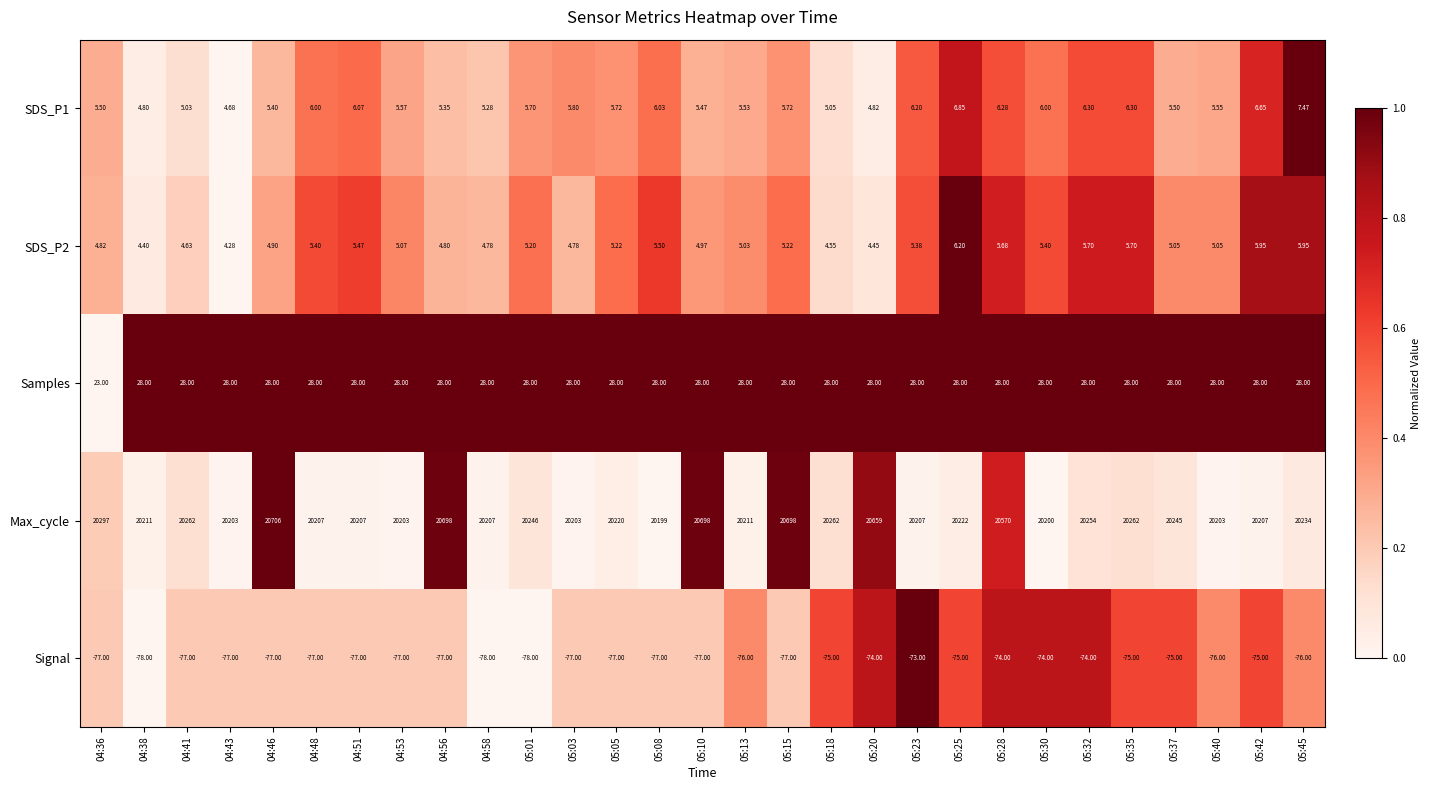

Which series has the widest spread of values?

Max_cycle